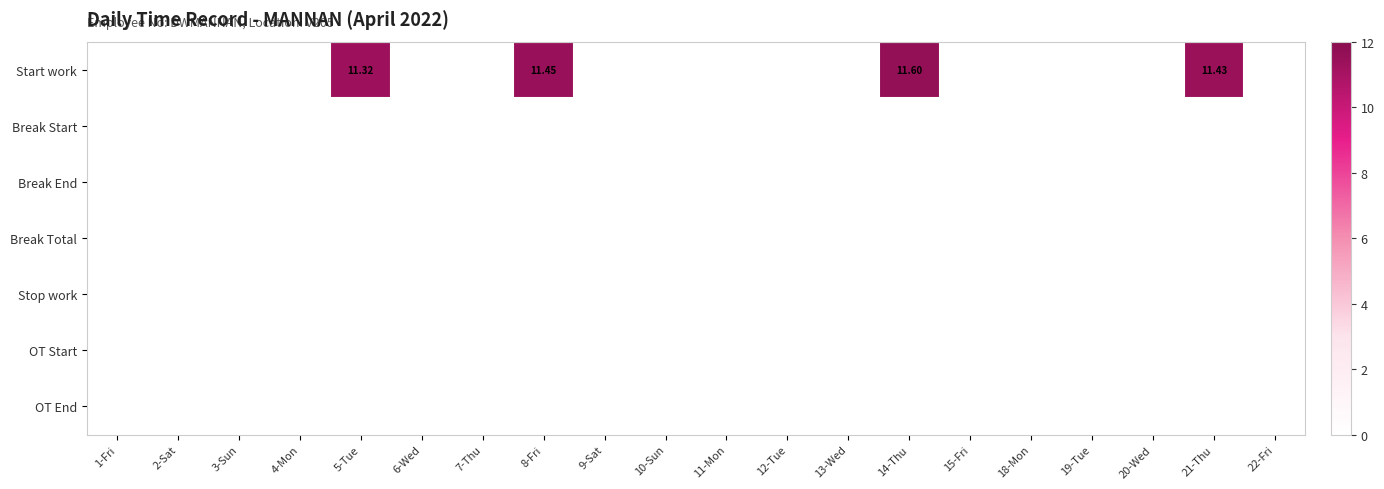

Which series changed the most between 21-Thu and 22-Fri?

Start work